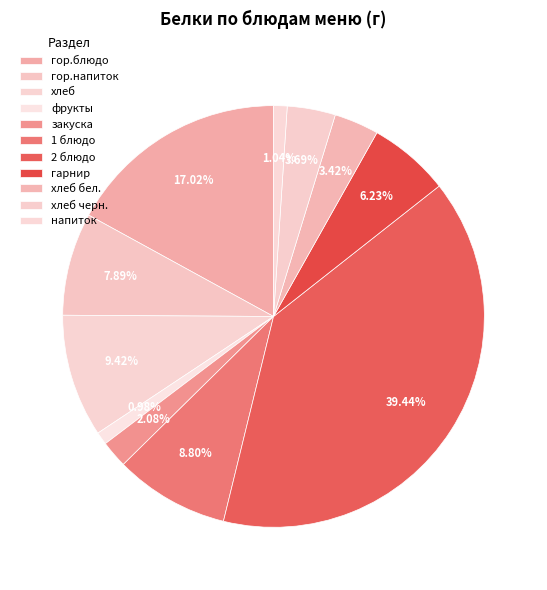

What percentage is the 1 блюдо slice, to the nearest percent?

9%